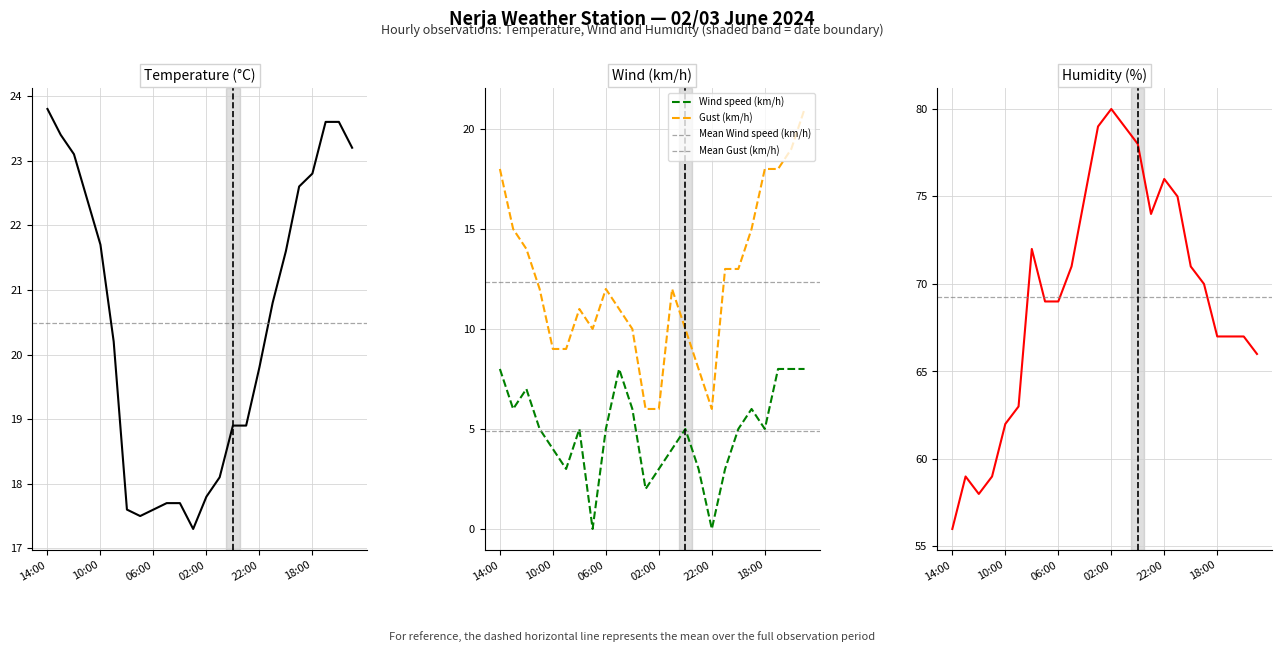

What is the difference between the second highest and second lowest values in the Wind speed (km/h) series?

8